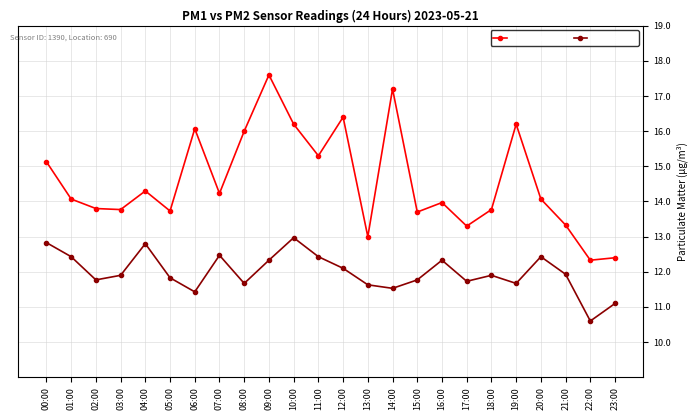

Rank the series by their average value, from lowest to highest.

P2 (µg/m³), P1 (µg/m³)